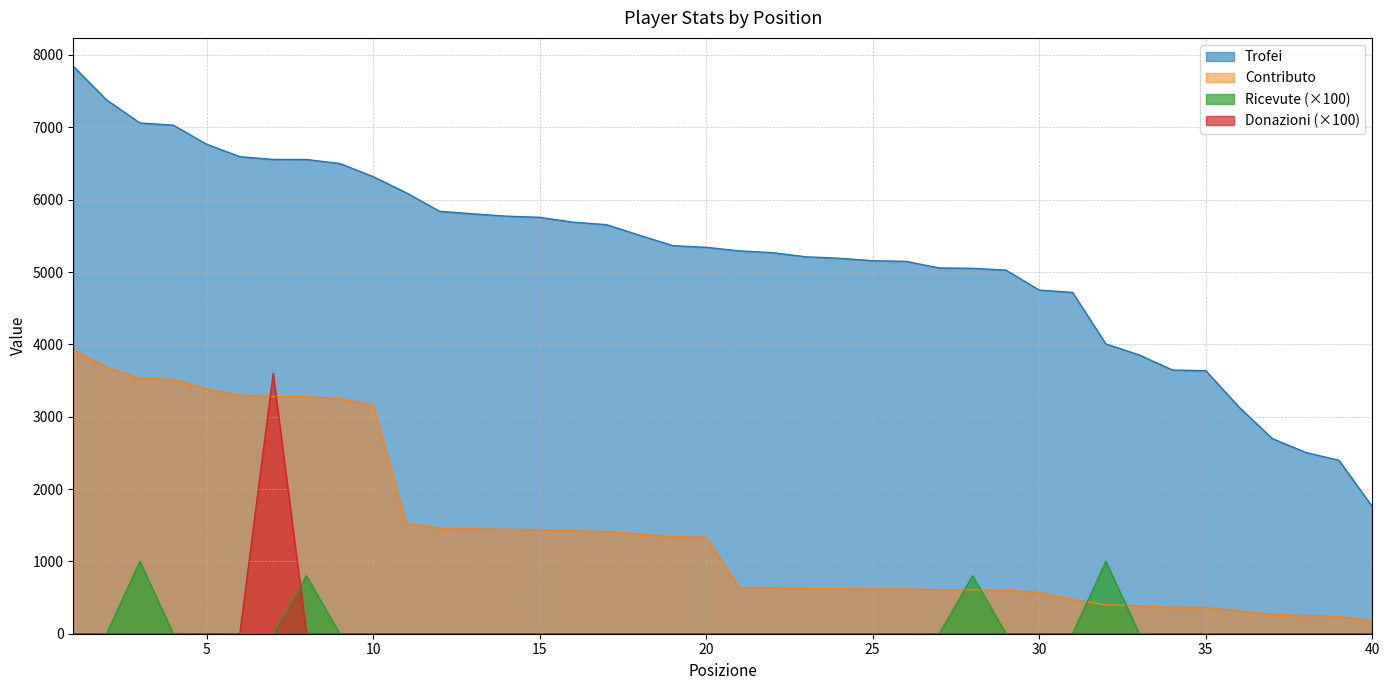

Which series ends up on top after the final intersection of Contributo and Donazioni?

Contributo